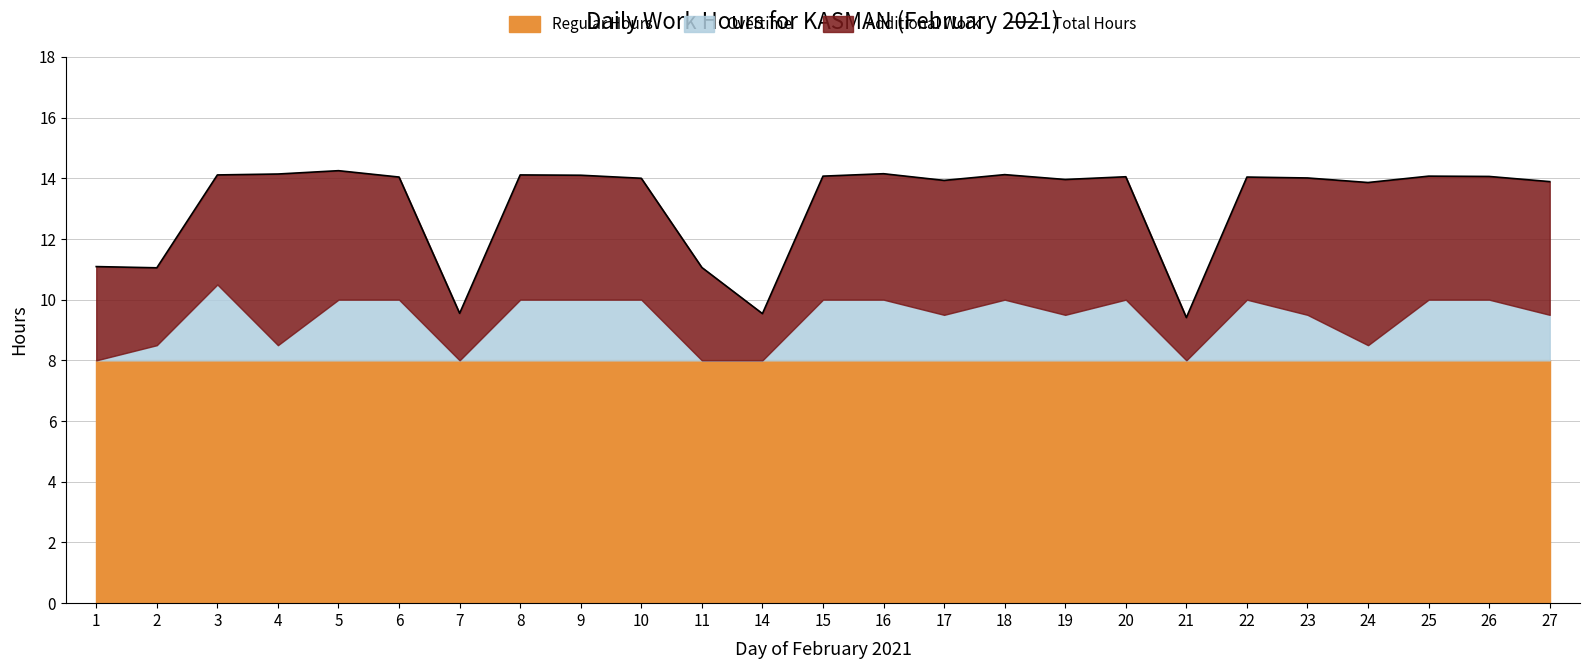

What is the change in value from 3 to 20?

-0.1